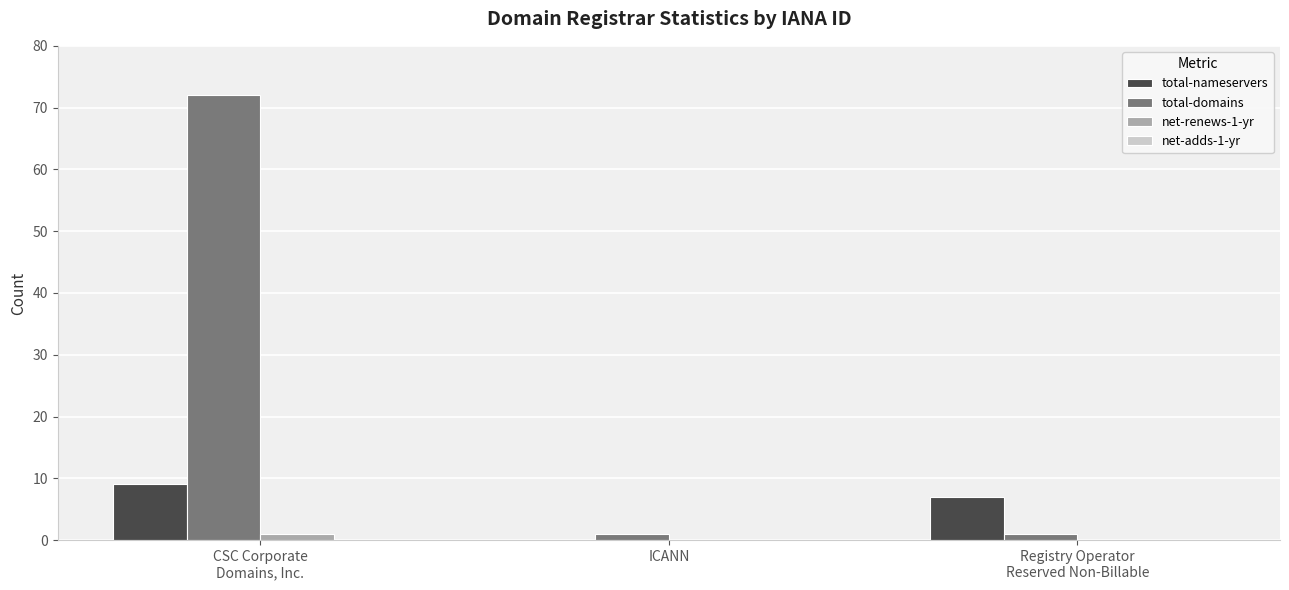

What is the sum of all total-nameservers values?

16